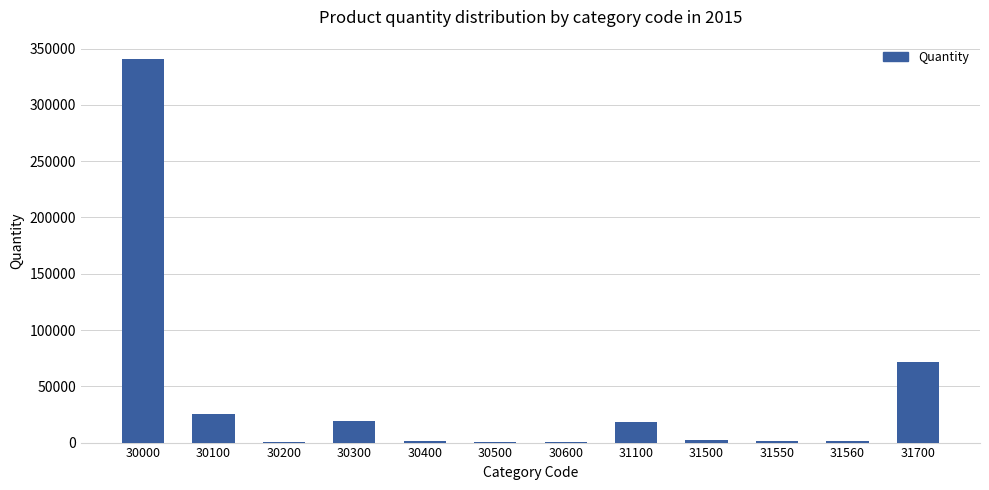

What is the greatest value displayed?

340938